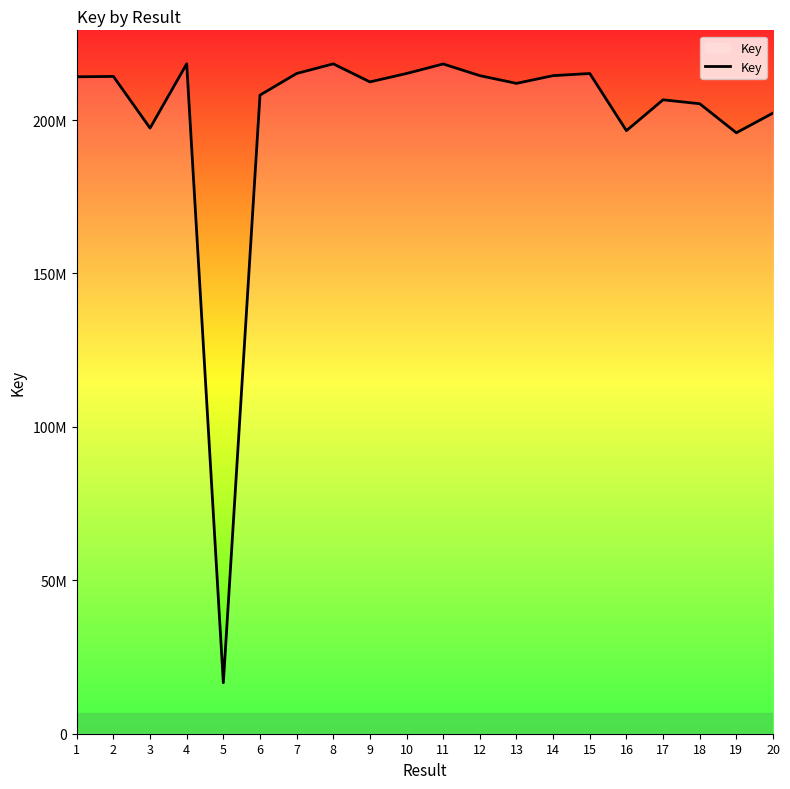

What is the sum of all values?

4011020370